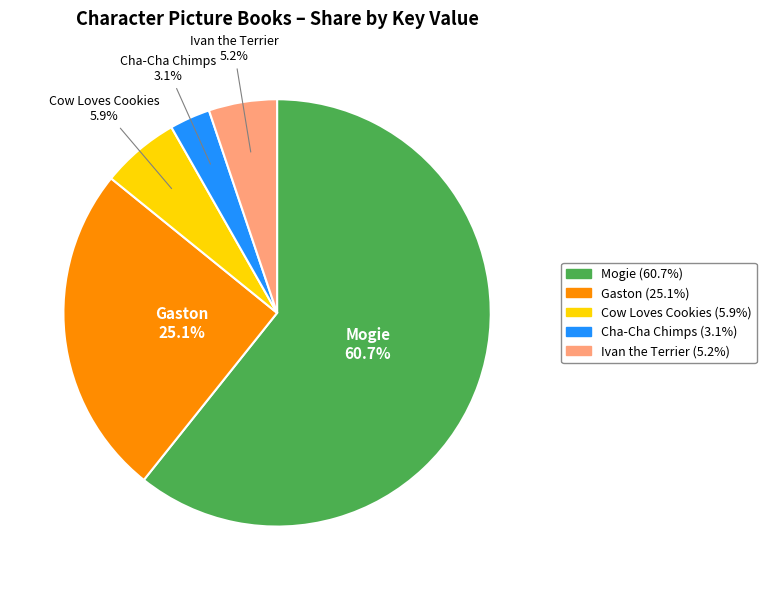

Which category has the smallest portion of the pie?

Cha-Cha Chimps